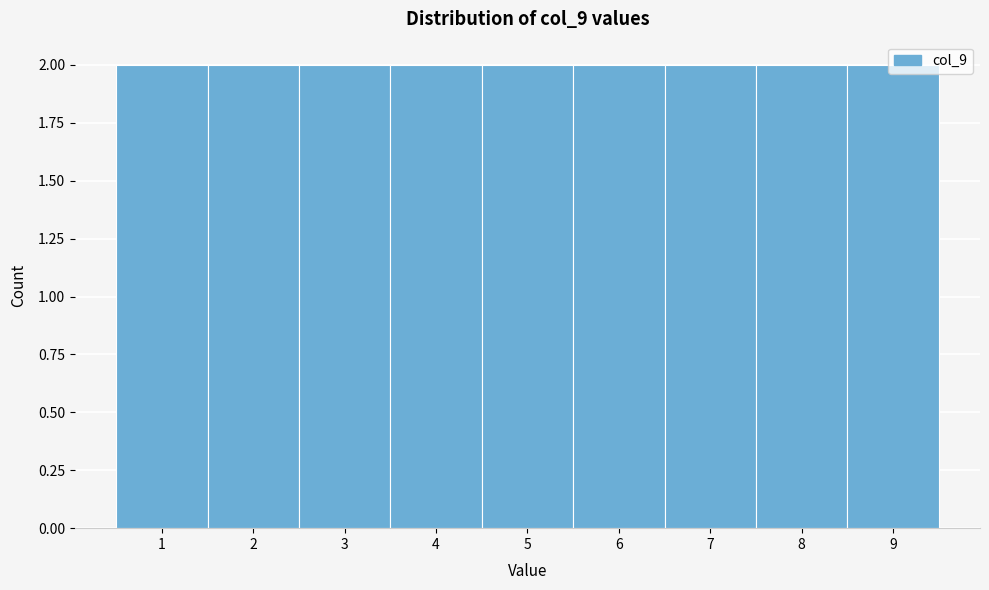

Reading left to right, transcribe this chart: for each bar, give the range it covers on the x-axis and its height. The values are not printed on the chart, so give them approximately, as read against the axis.

0.5 to 1.5: 2
1.5 to 2.5: 2
2.5 to 3.5: 2
3.5 to 4.5: 2
4.5 to 5.5: 2
5.5 to 6.5: 2
6.5 to 7.5: 2
7.5 to 8.5: 2
8.5 to 9.5: 2